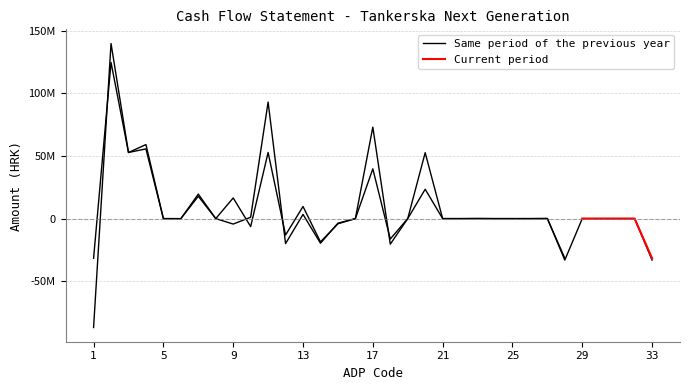

The value at 15 is -2248700. True or false?

False